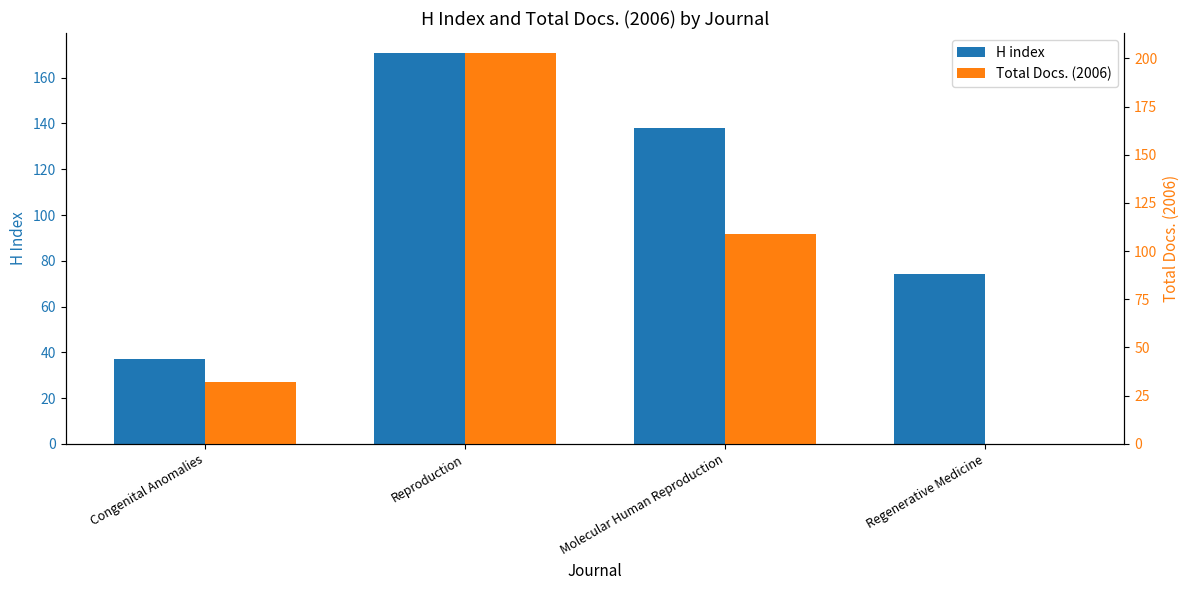

What position from the left is Congenital Anomalies?

1